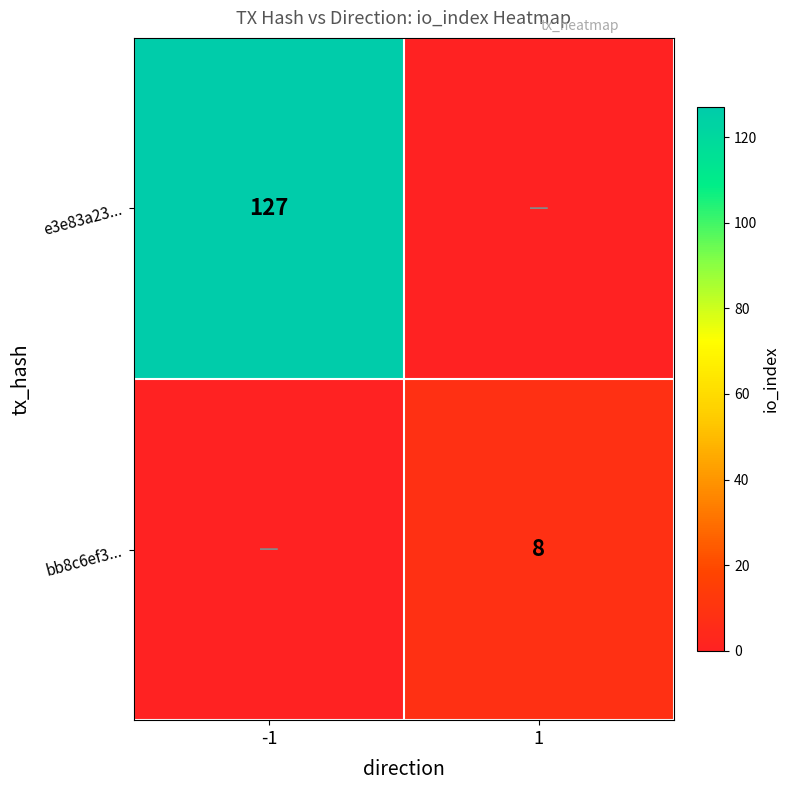

The value of e3e83a23... at -1 is 73. True or false?

False